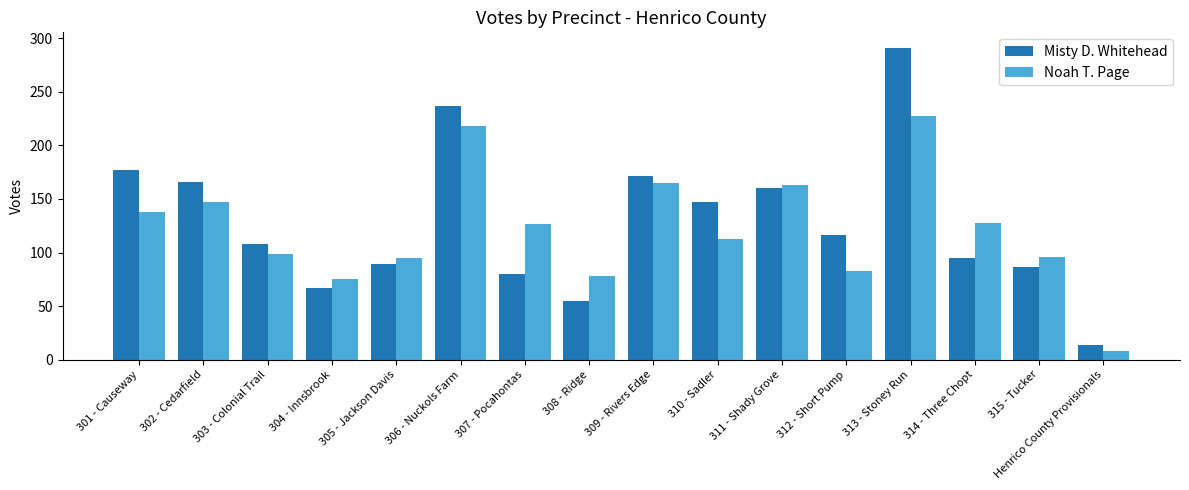

At 304 - Innsbrook, list the series in order from largest to smallest.

Noah T. Page, Misty D. Whitehead